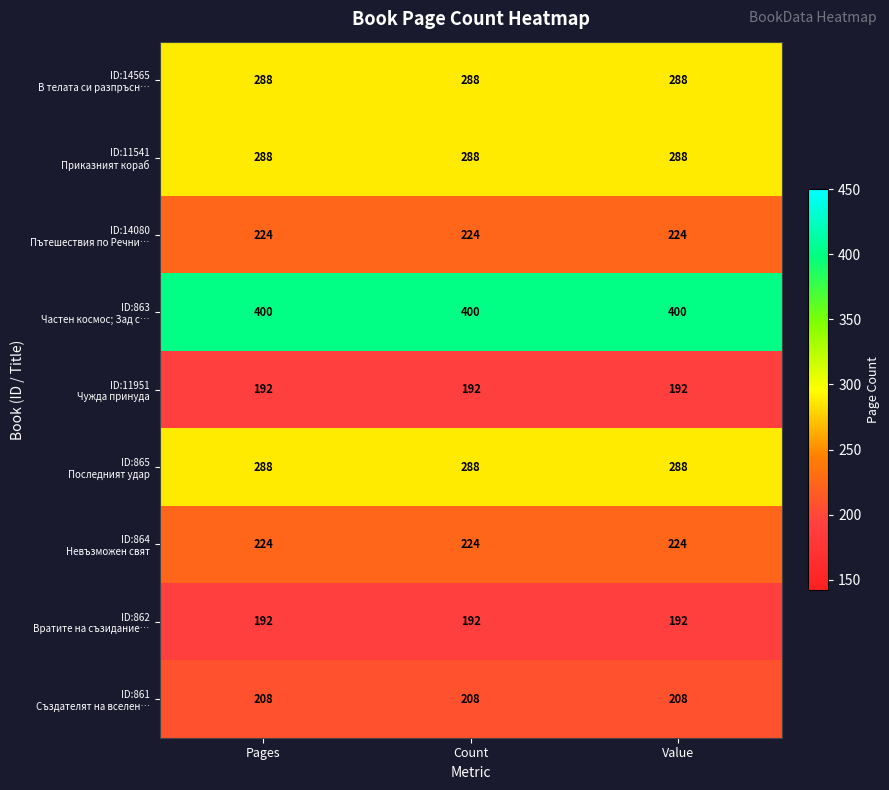

At how many categories does at least one series exceed 245?

3